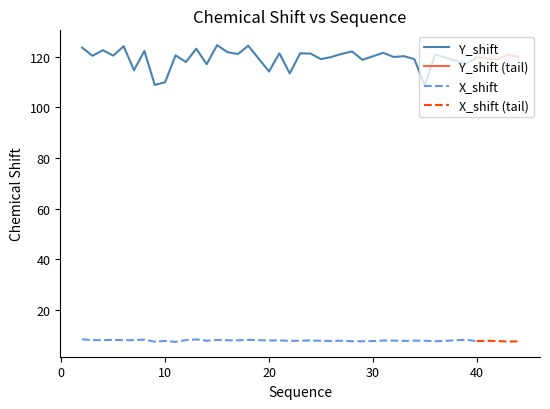

What is the spread (max minus min) of values at 10?

102.0